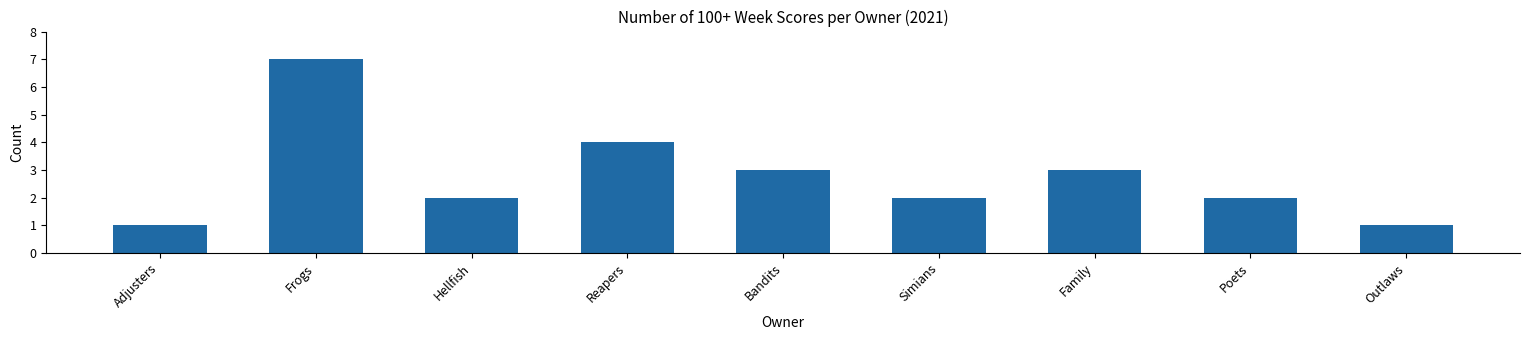

What is the change in value from Simians to Outlaws?

-1